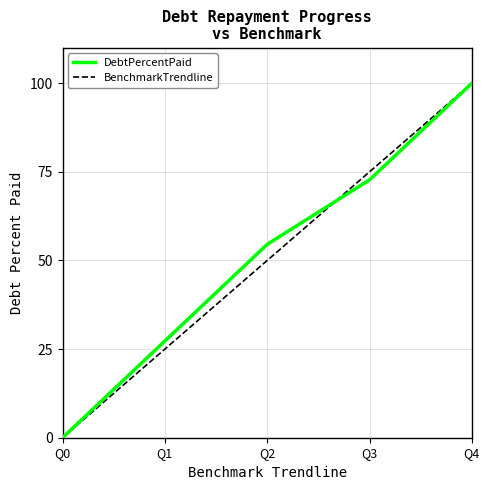

What is the greatest value displayed?

100.0